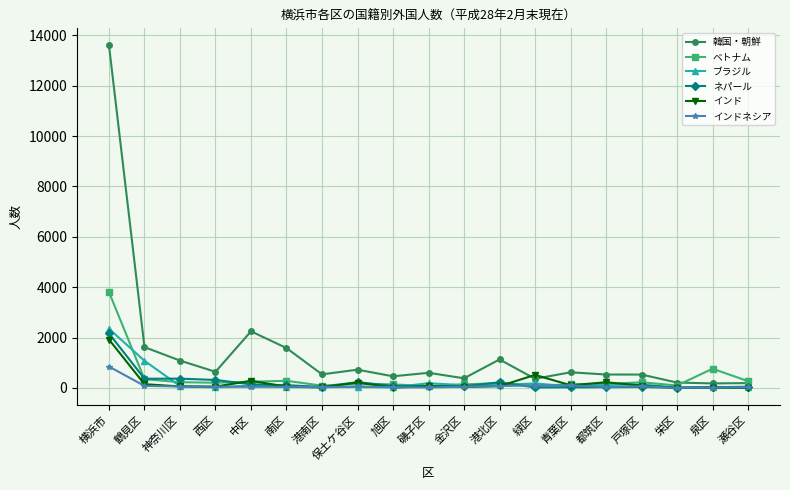

How many times do 韓国・朝鮮 and インド cross each other?

2